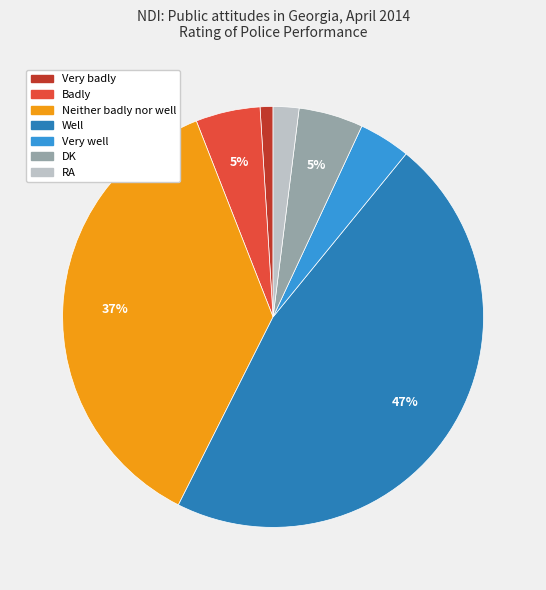

How many segments does this pie chart have?

7